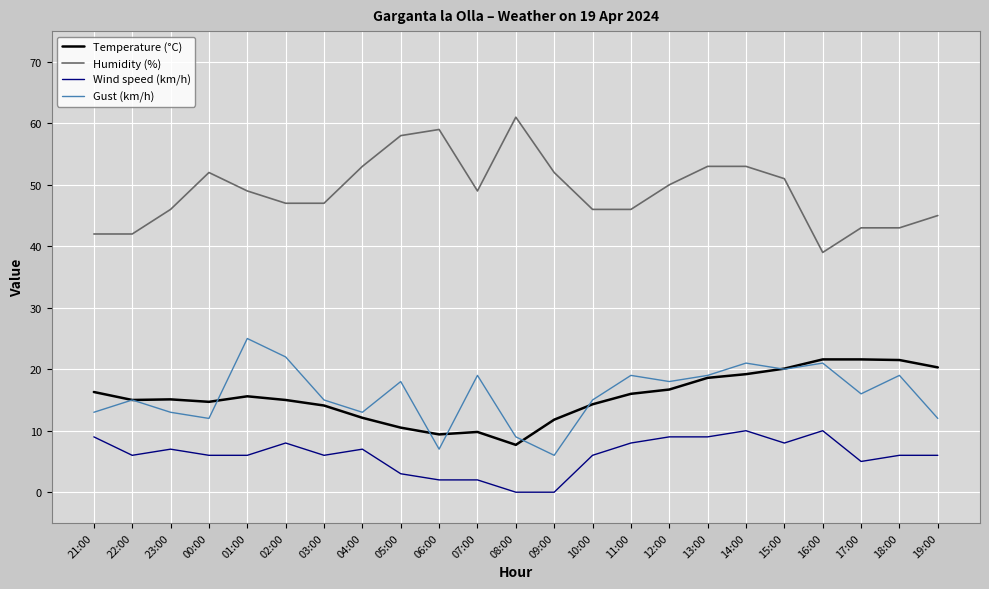

What is the difference between the highest and lowest values at 07:00?

47.0